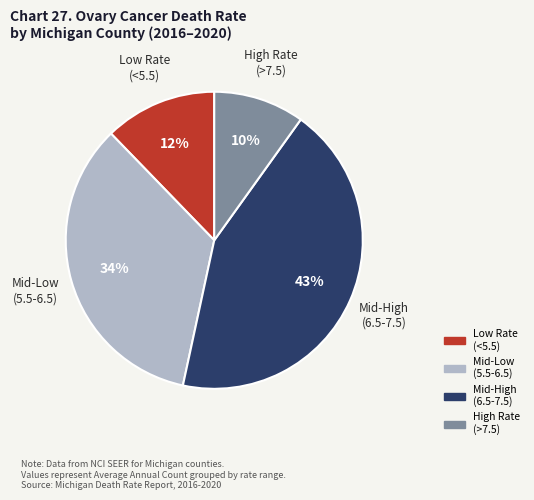

To the nearest percent, what is the average slice percentage?

25%